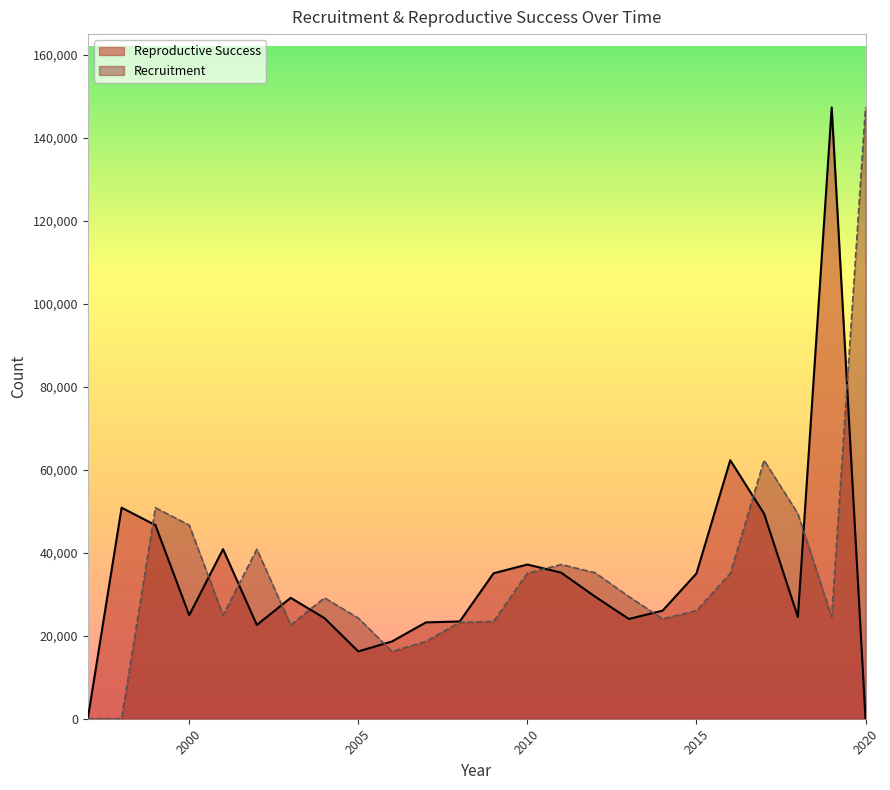

Reading left to right, what are all the values shown in this chart?

Reproductive Success: 0	50839	46637	24938	40845	22591	29123	24237	16214	18634	23208	23430	35041	37150	35190	29435	24039	26038	34988	62277	49402	24517	147261	0
Recruitment: 0	0	50839	46637	24938	40845	22591	29123	24237	16214	18634	23208	23430	35041	37150	35190	29435	24039	26038	34988	62277	49402	24517	147261